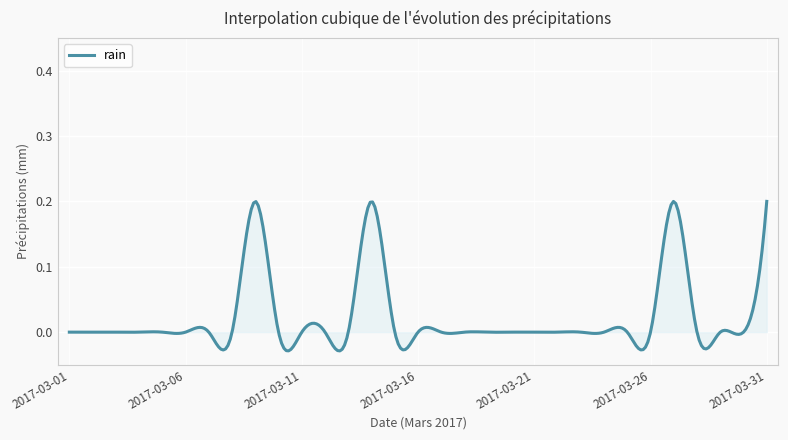

What is the maximum value shown in the chart?

0.2